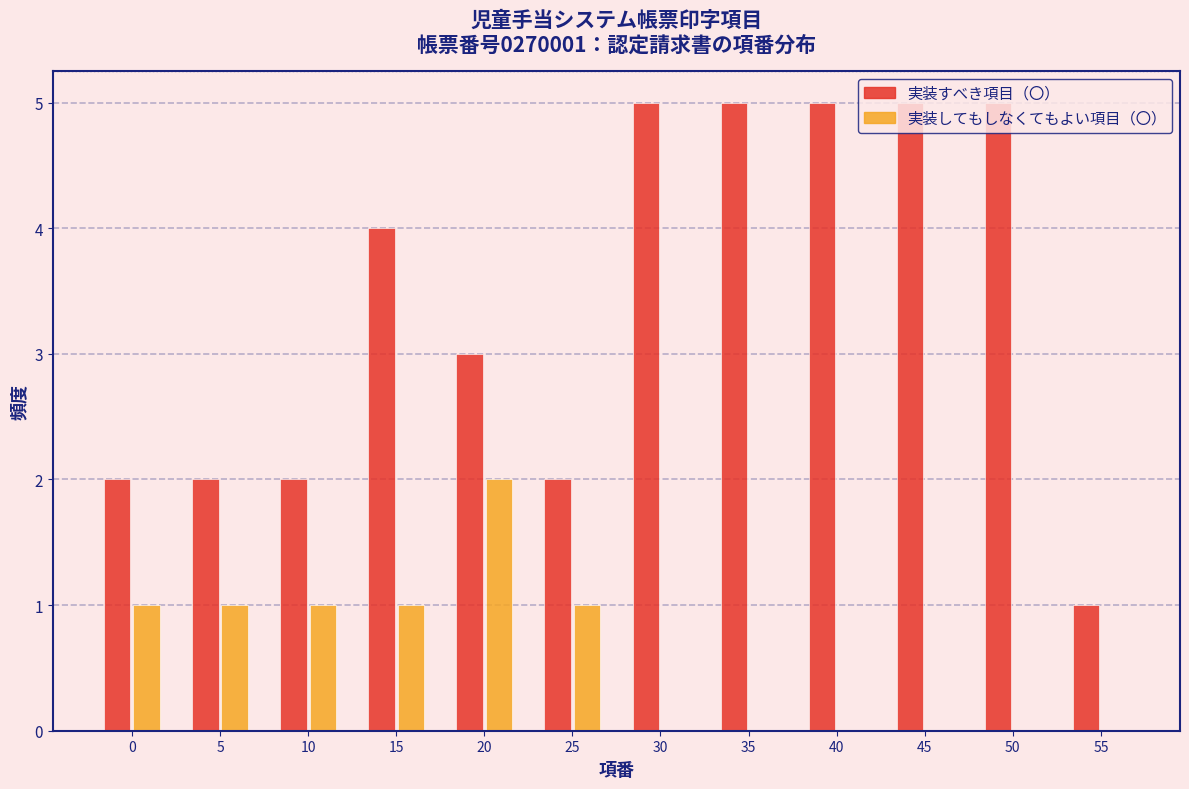

Is the value of 実装してもしなくてもよい項目（〇） at 20 greater than the value of 実装すべき項目（〇） at 40?

No